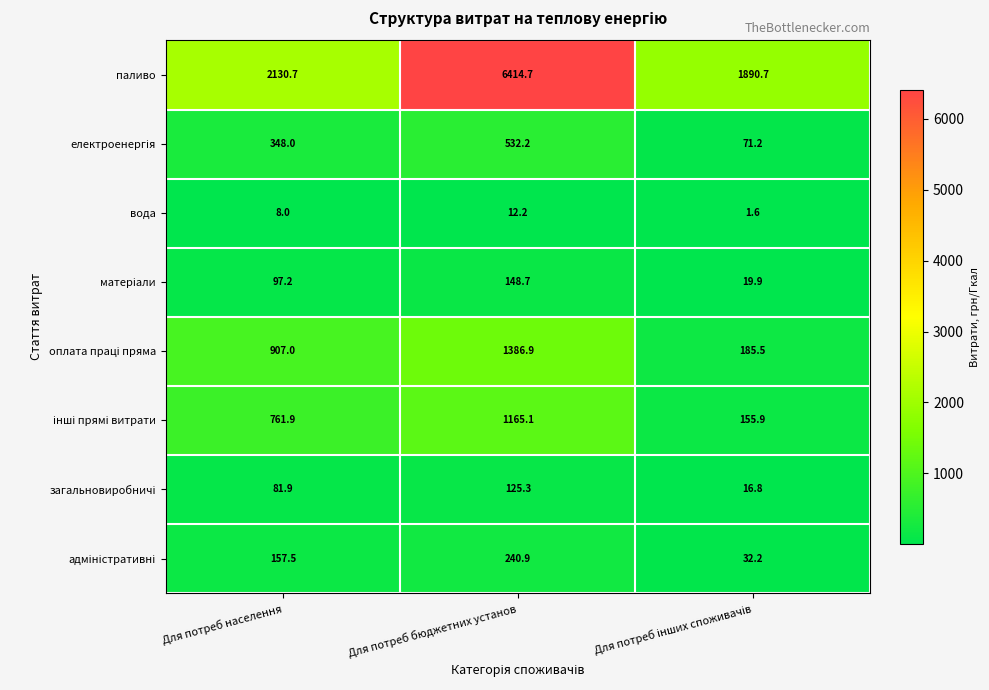

At how many categories does at least one series exceed 4949?

1